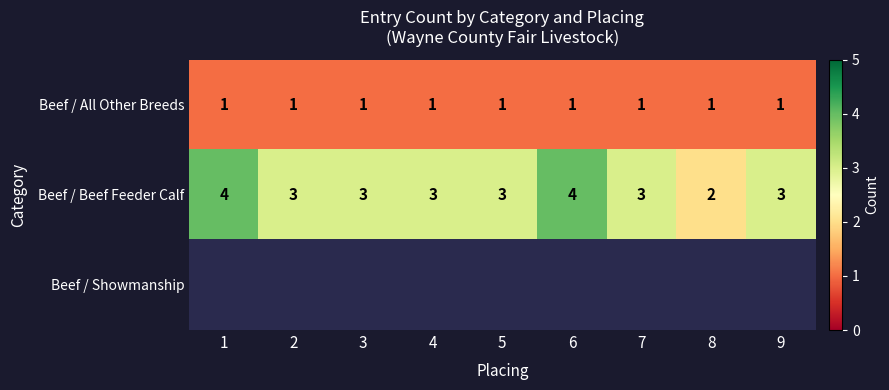

What is the difference between the highest and lowest values at 8?

1.0